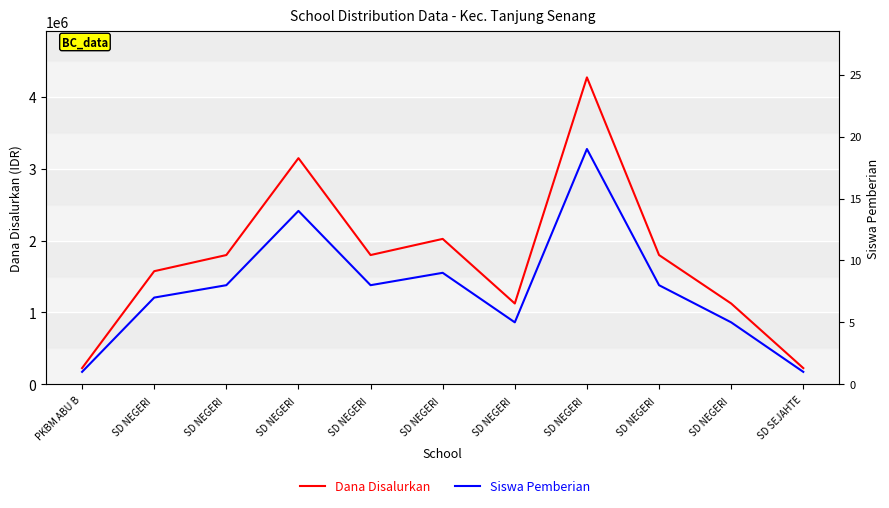

In Siswa Pemberian, how many points are higher than both neighbors (excluding endpoints)?

3